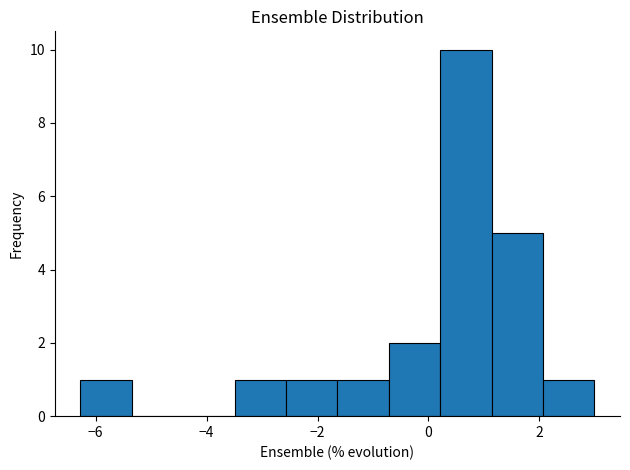

Reading left to right, list every bar in this chart as the range it spans on the x-axis followed by its height. Neither the bar edges nor the heights are printed on the chart, so give them approximately, as read against the axes.

-6.2 to -5.4: 1
-5.4 to -4.4: 0
-4.4 to -3.4: 0
-3.4 to -2.6: 1
-2.6 to -1.6: 1
-1.6 to -0.8: 1
-0.8 to 0.2: 2
0.2 to 1.2: 10
1.2 to 2.0: 5
2.0 to 3.0: 1